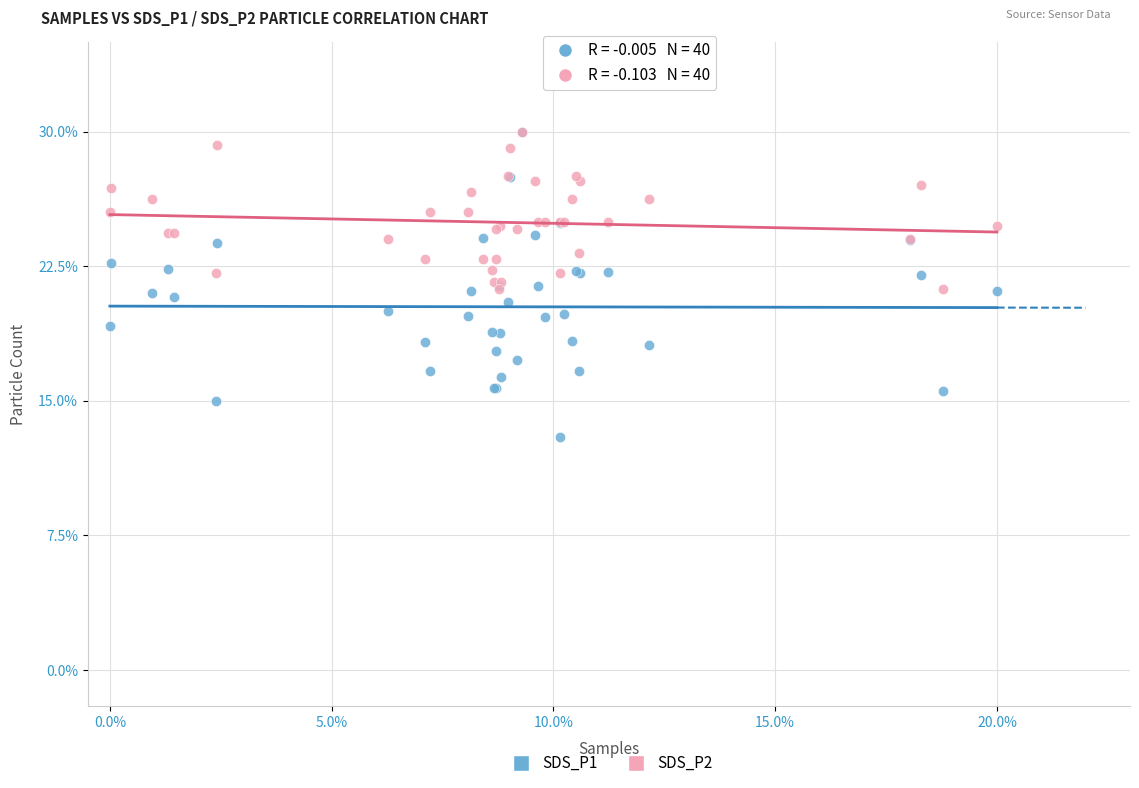

What are all the series names shown in the legend?

SDS_P1, SDS_P2